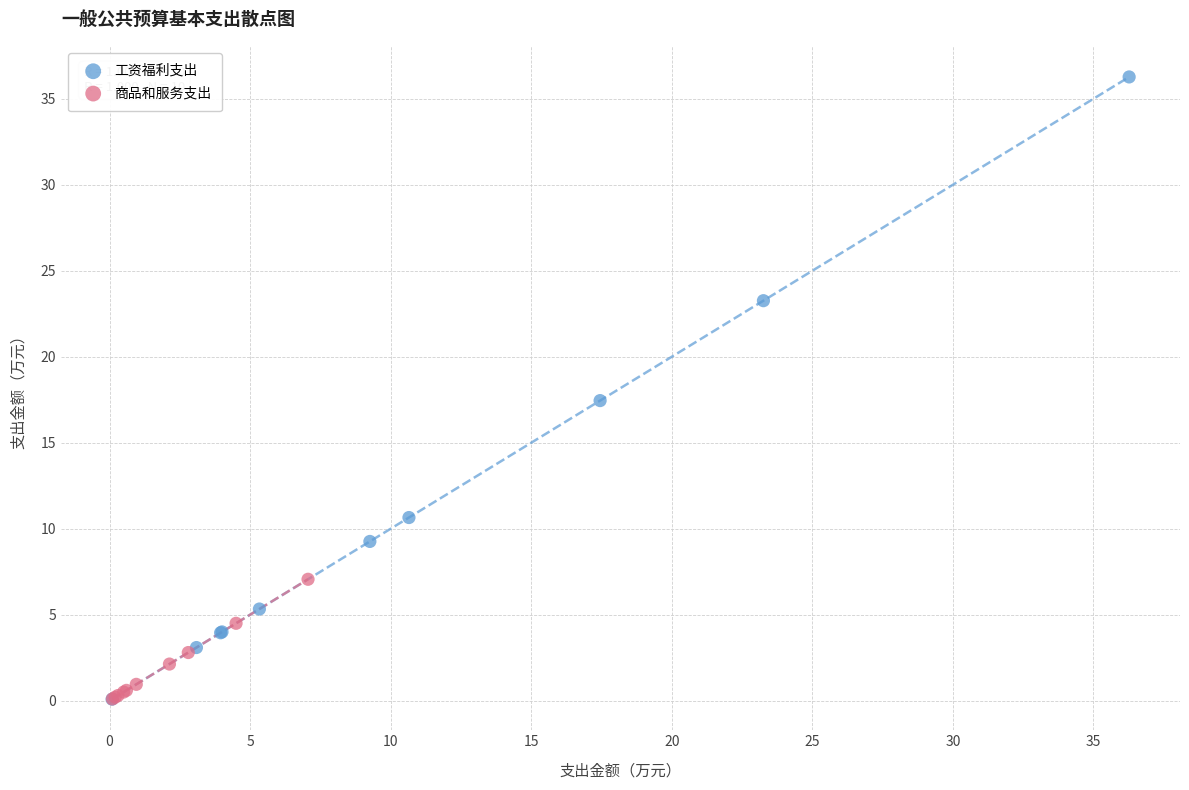

Which series has the widest spread of Y values?

工资福利支出